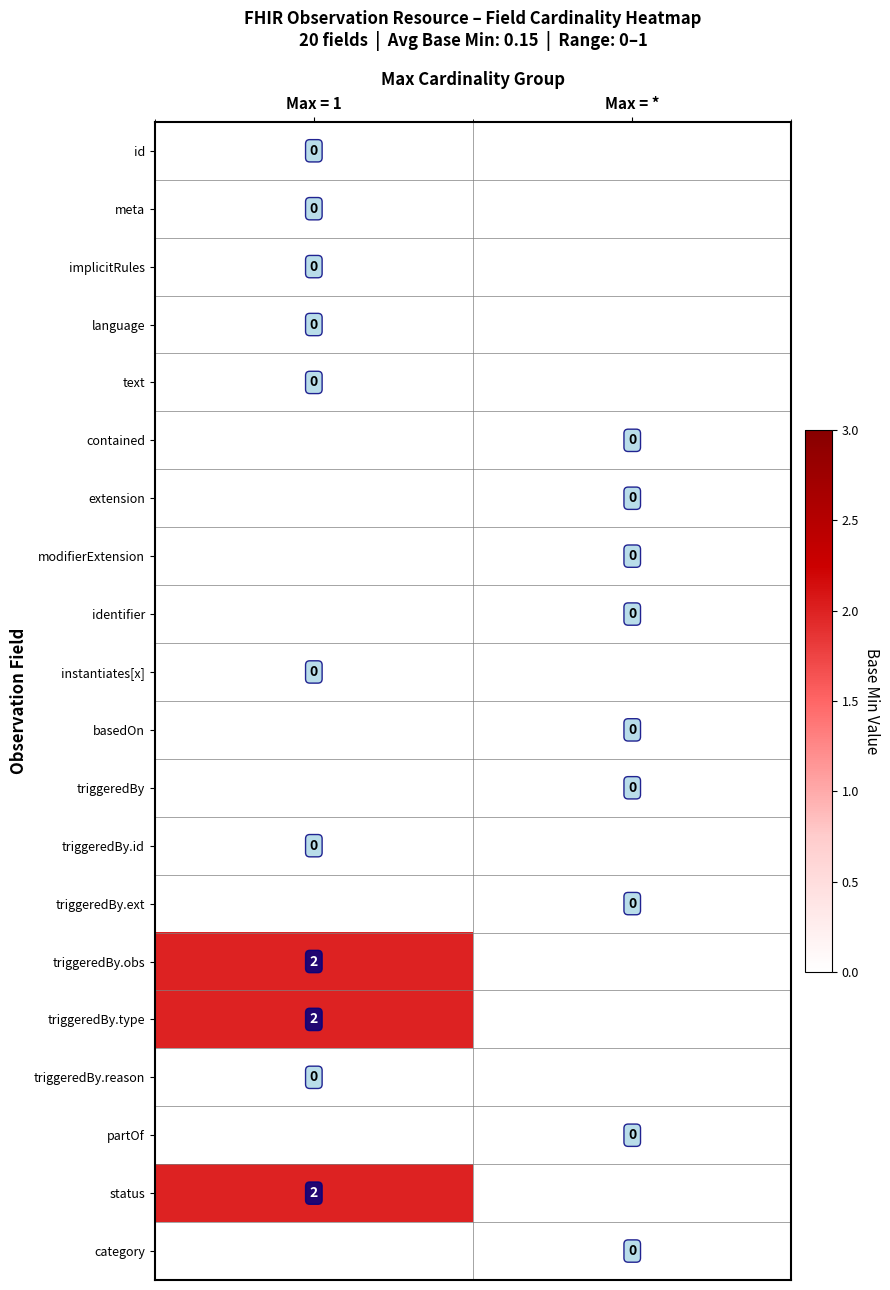

What is the spread (max minus min) of values at Max = 1?

2.0